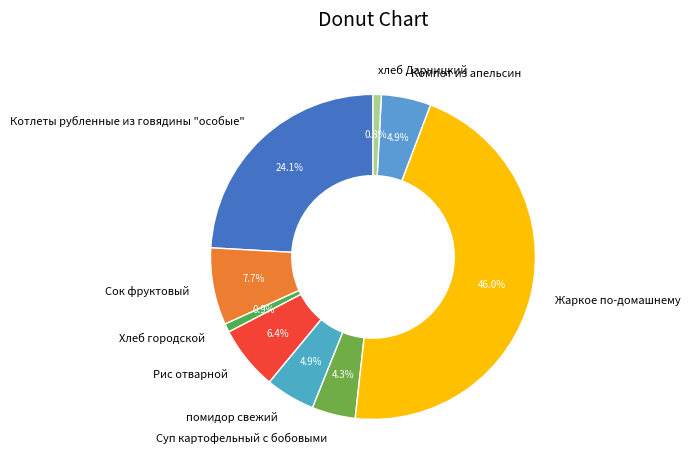

How many slices are in this pie chart?

9